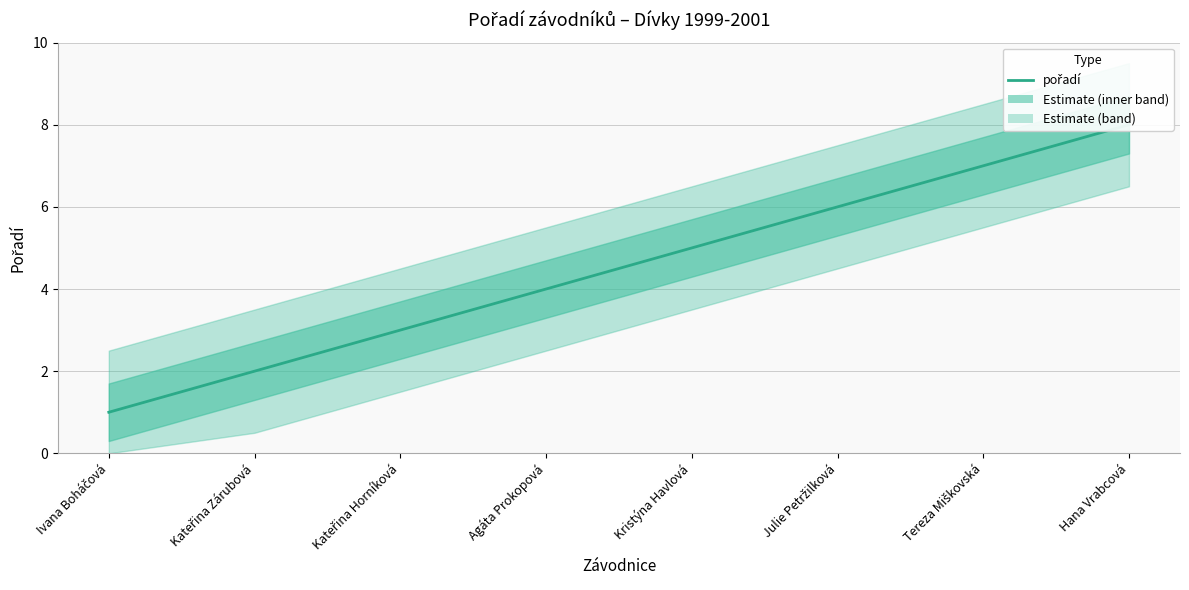

What is the approximate value at Kateřina Horníková?

3